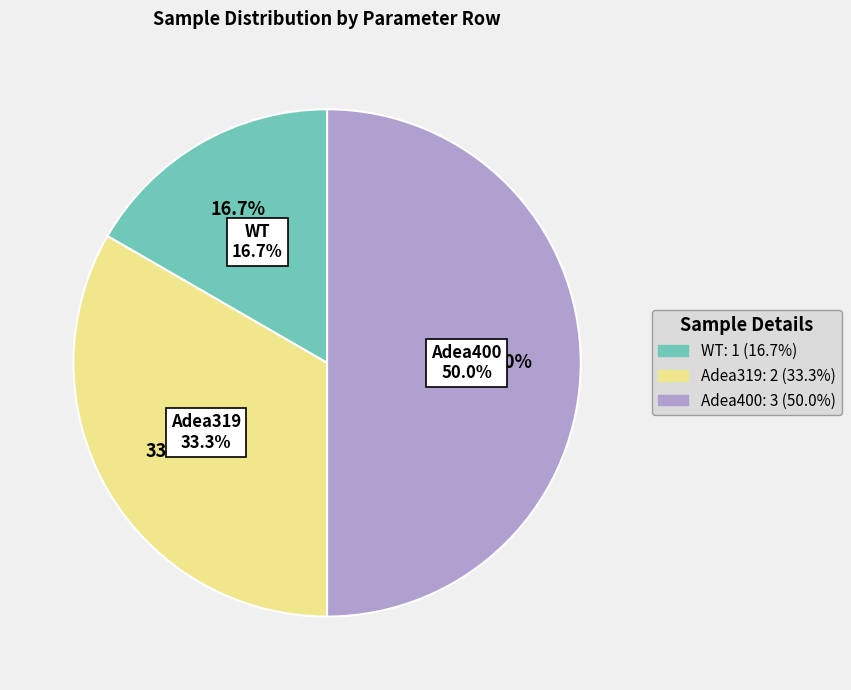

Approximately how many times larger is the value at WT compared to Adea319?

0.5